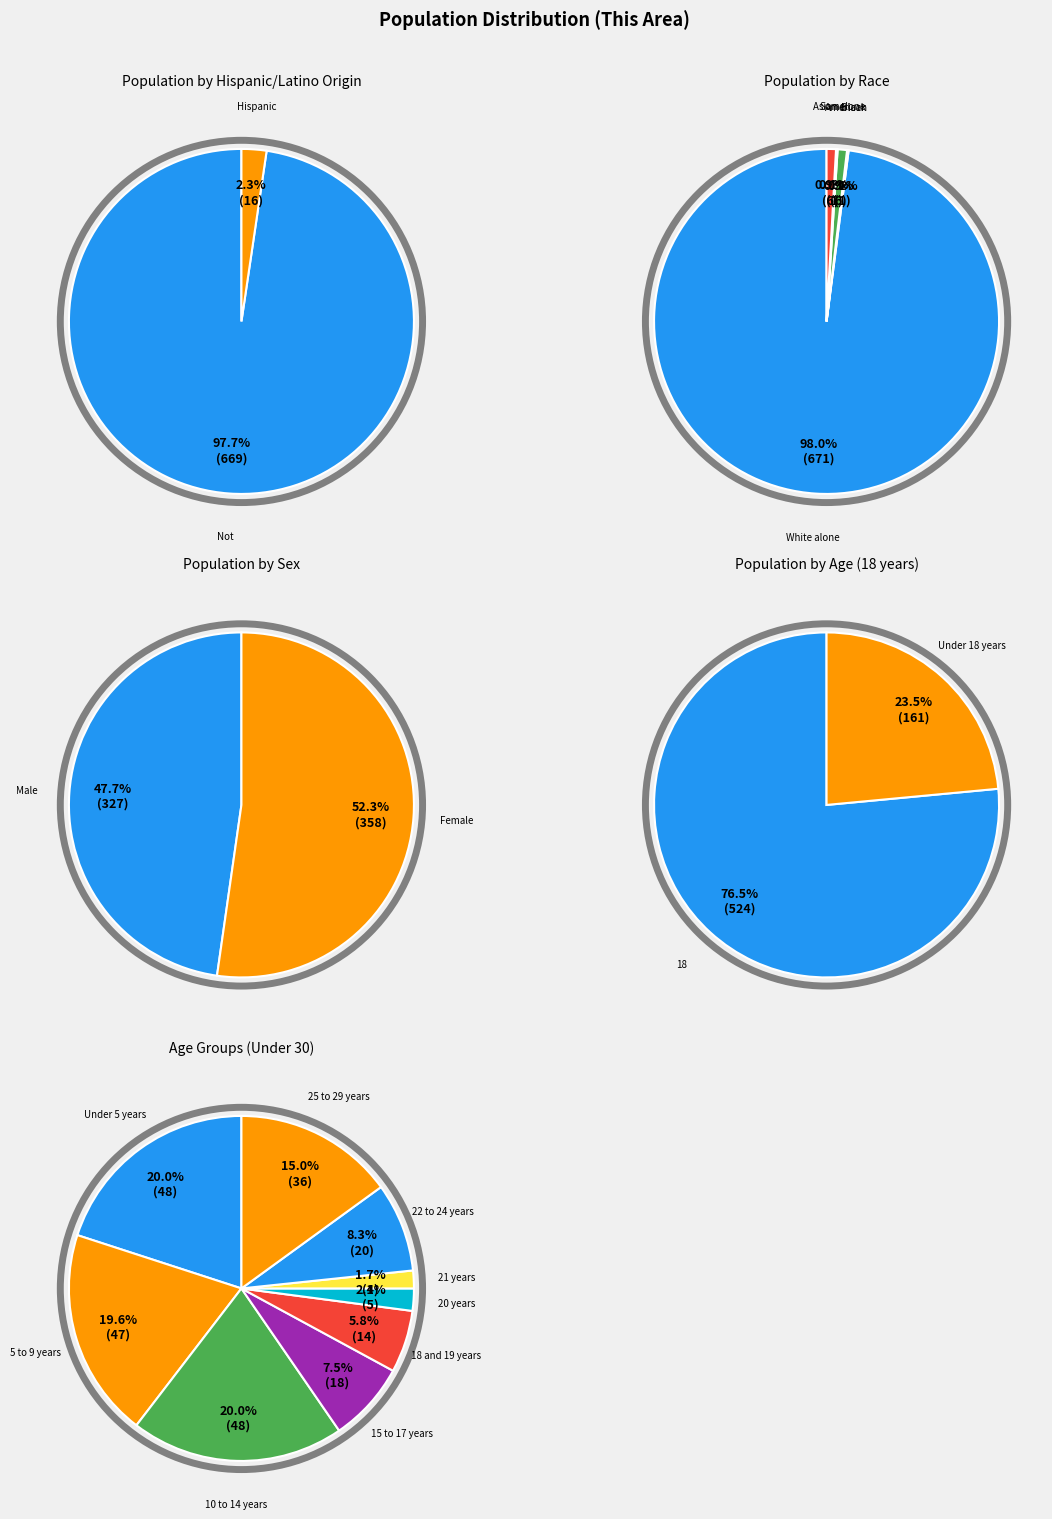

Combined, do Two or More Races and American Indian and Alaska Native account for over 50%?

No